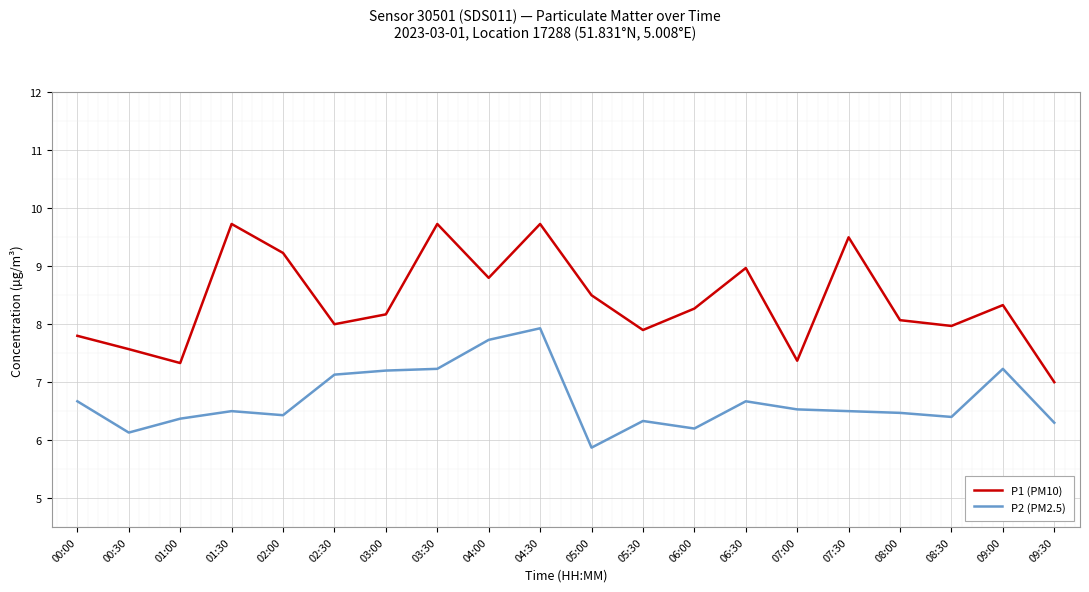

What is the maximum value for P2 (PM2.5)?

7.9